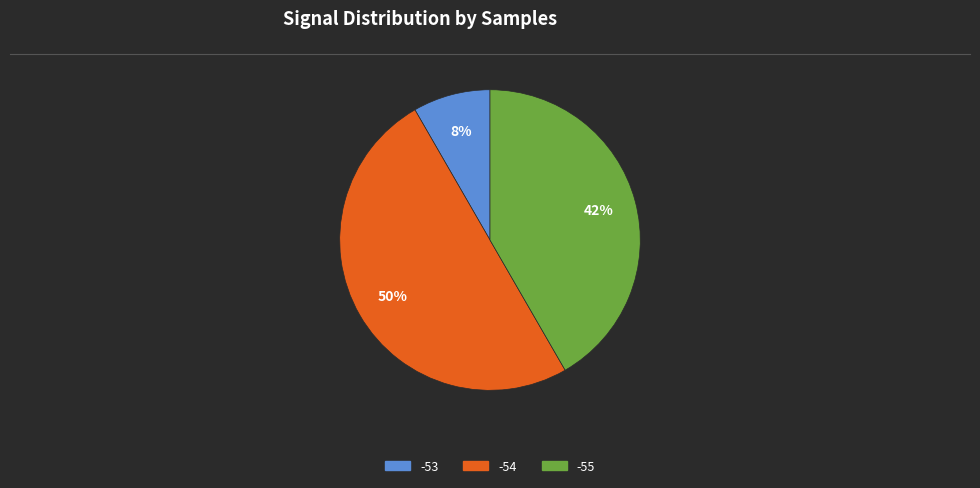

To the nearest percent, what is the average slice percentage?

33%